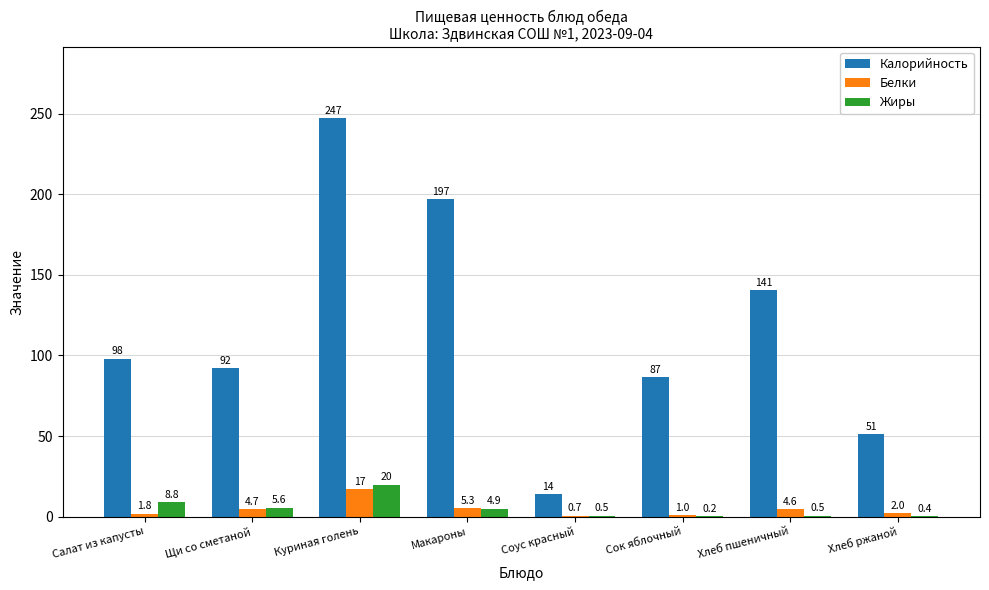

Which series changed the most between Сок яблочный and Хлеб пшеничный?

Калорийность